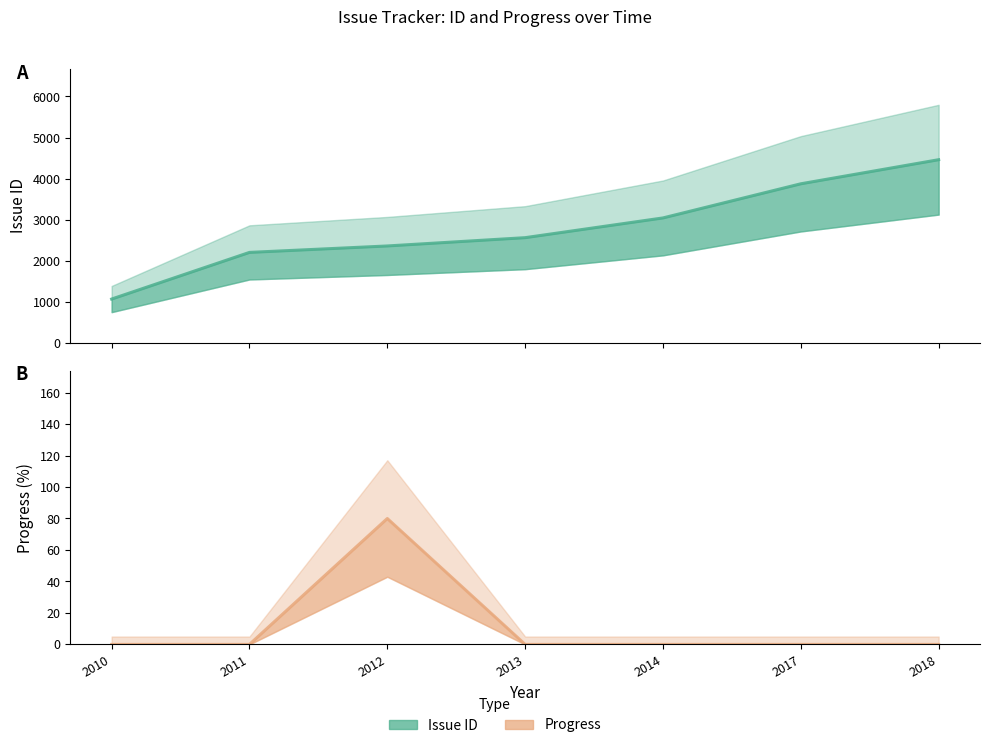

The Issue ID series shows 3872 at 2017. True or false?

True